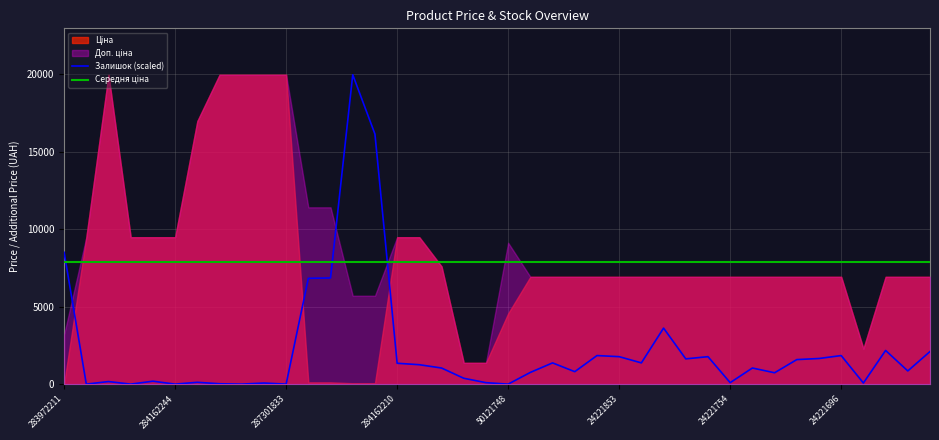

After their last crossing, which series has the higher values: Середня ціна or Залишок (scaled)?

Середня ціна